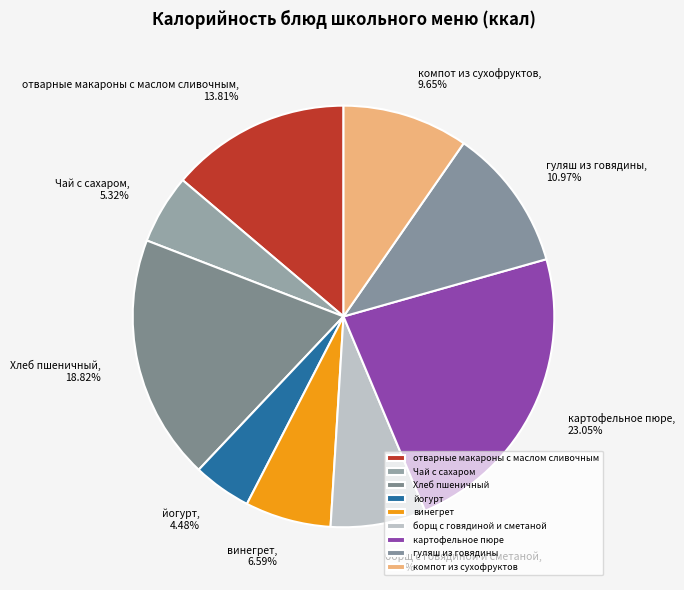

Combined, do винегрет and гуляш из говядины account for over 50%?

No